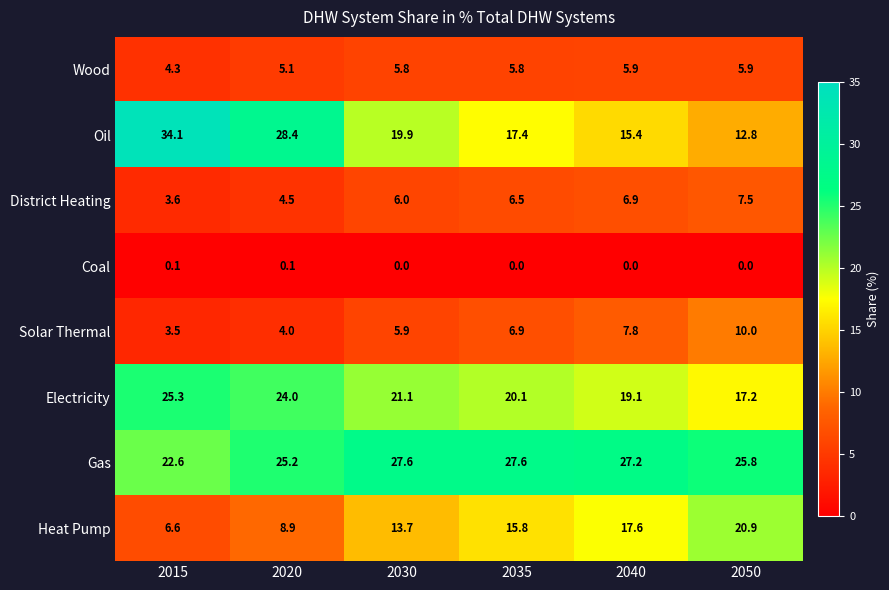

What is the difference between the highest and lowest values at 2020?

28.3